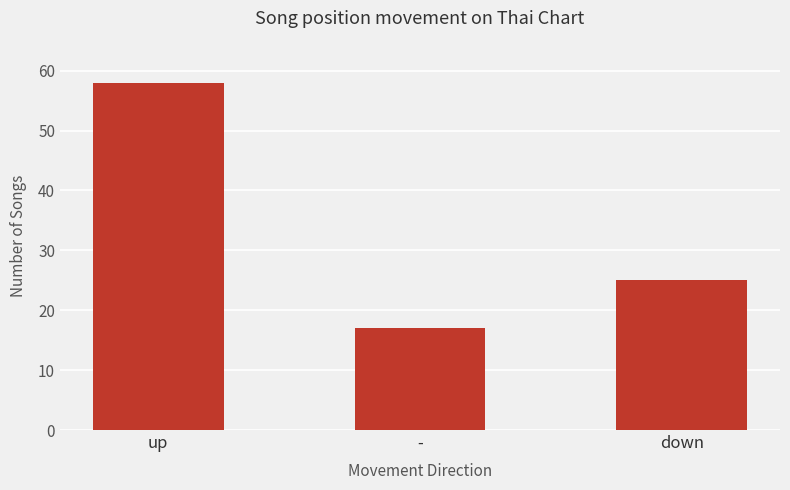

What is the change in value from up to -?

-41